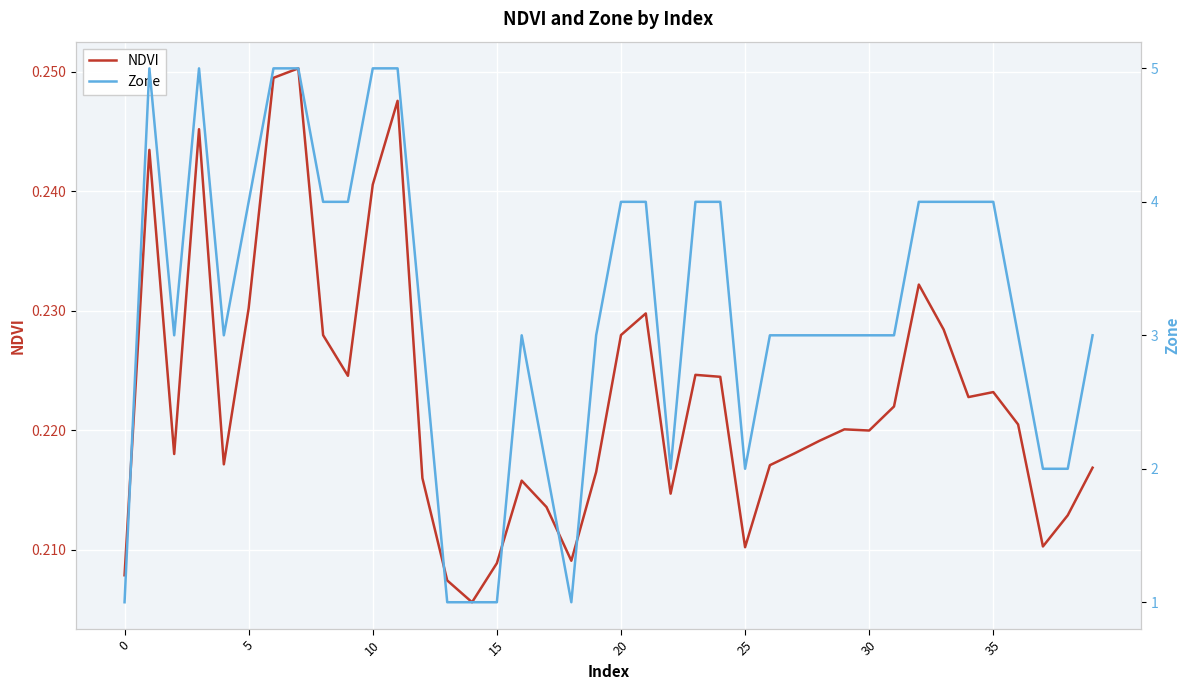

The NDVI series shows 0.3 at 16. True or false?

False